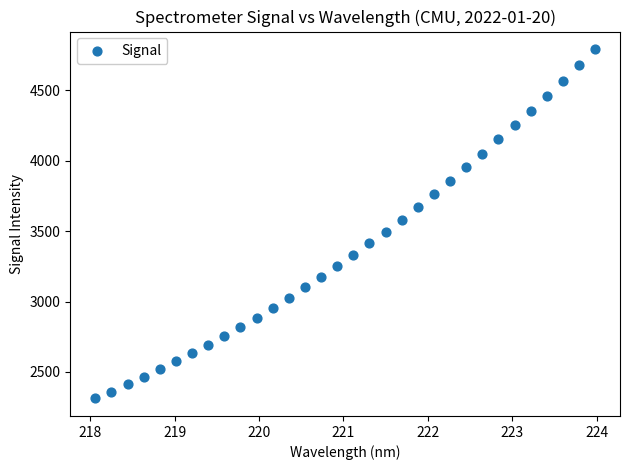

What is the range of X values (max minus min)?

5.9